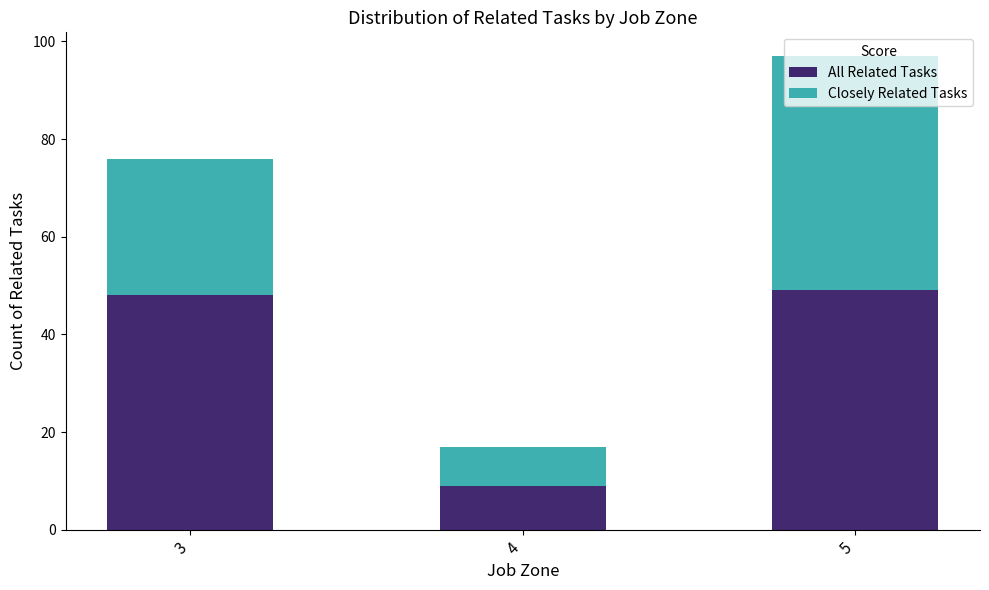

At which label does All Related Tasks reach its minimum?

4